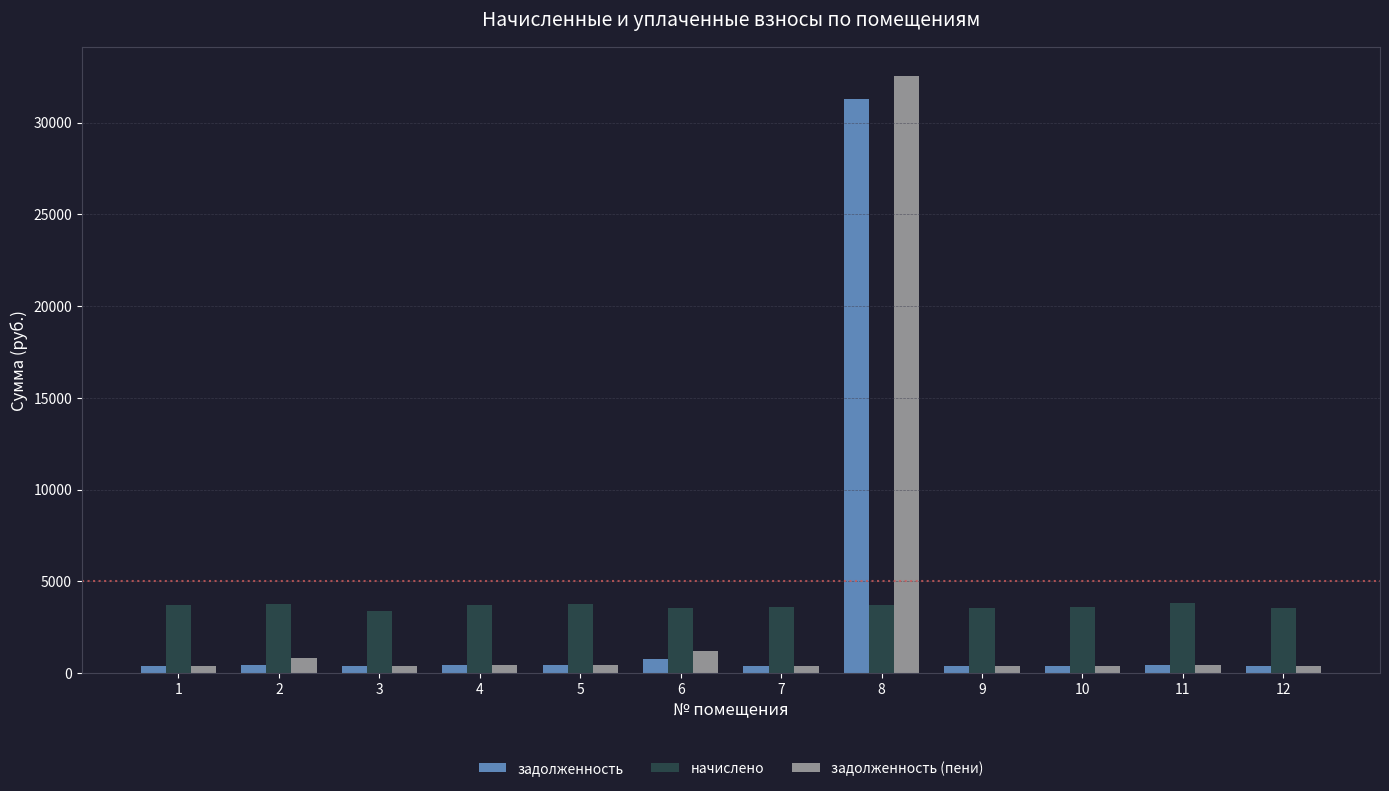

Is the value of начислено at 4 greater than the value of задолженность at 8?

No